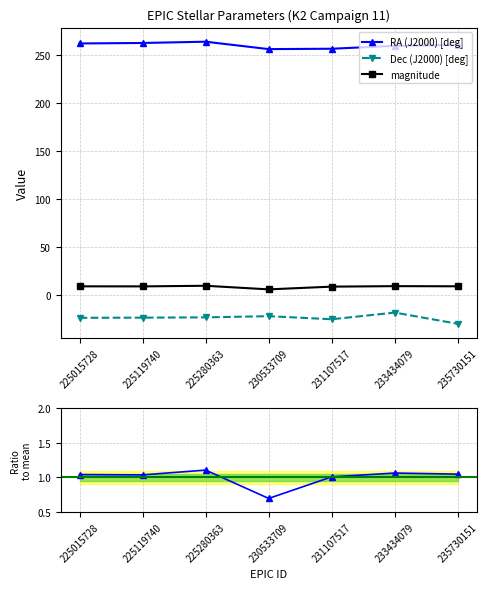

Is it true that Dec (J2000) [deg] equals -29.8 at 230533709?

False